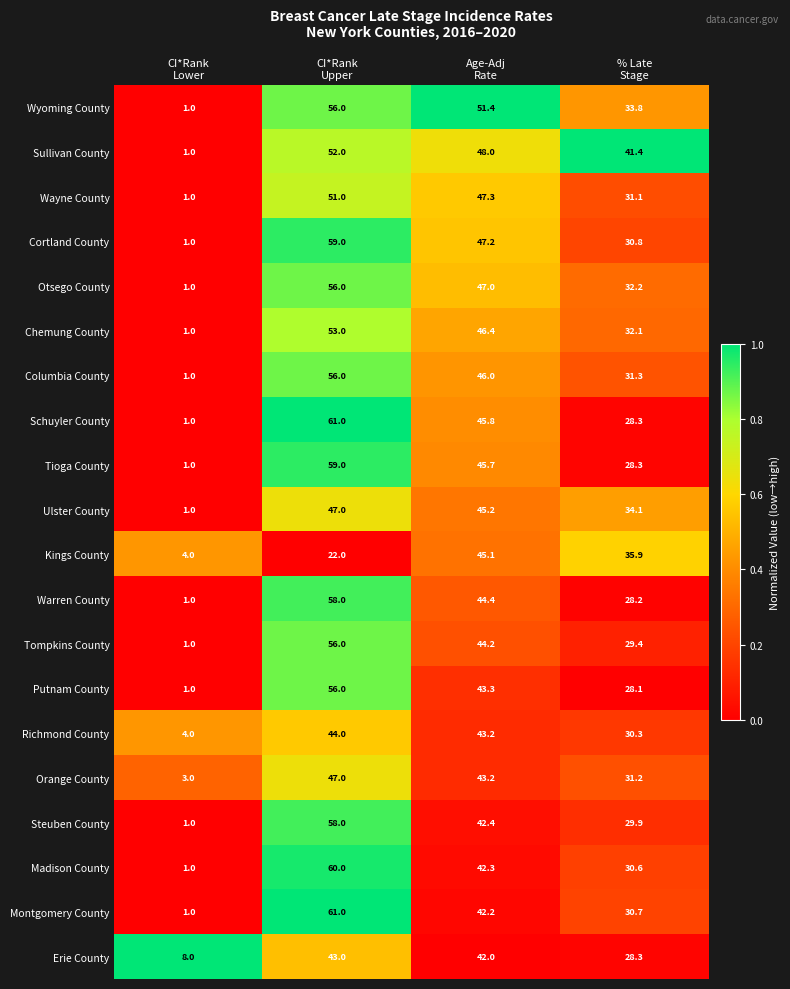

What is the greatest value displayed?

61.0